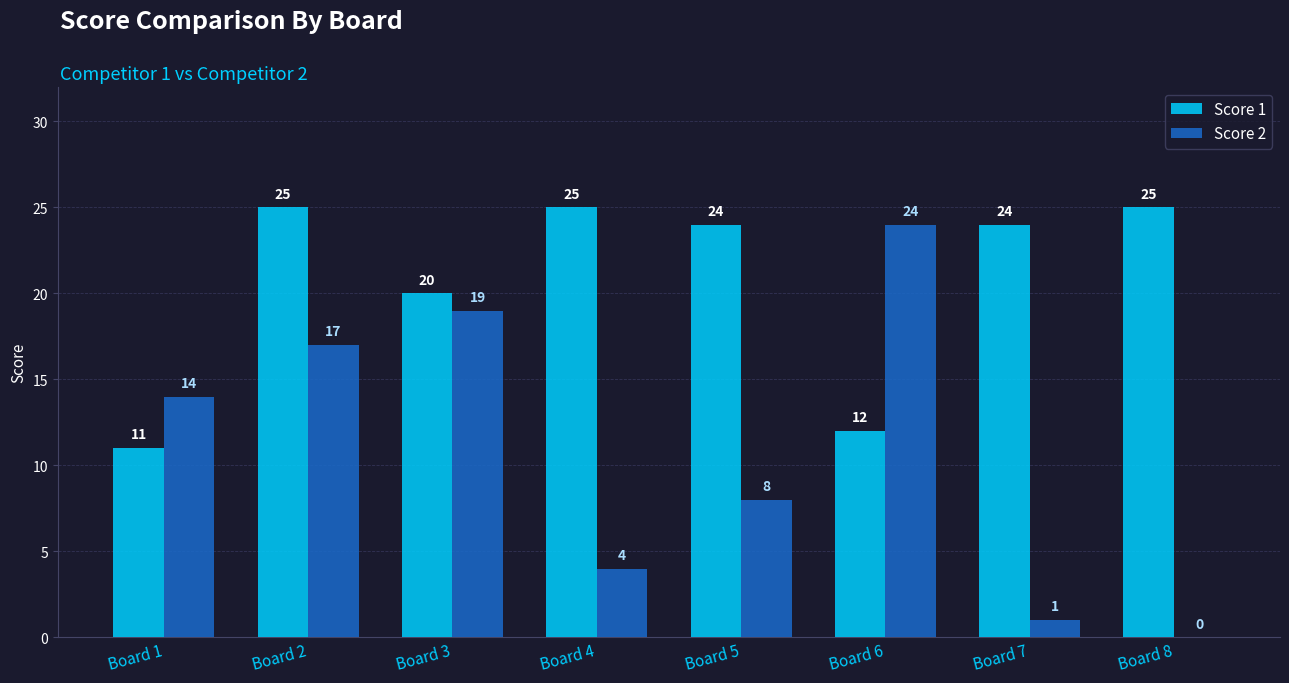

What is the maximum value shown in the chart?

25